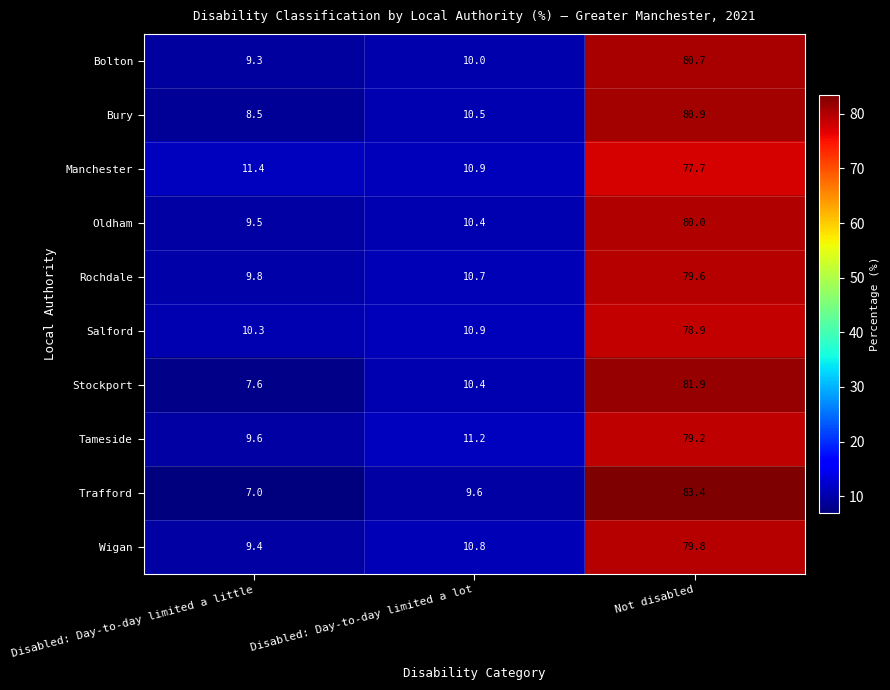

Is it true that Wigan equals 3.4 at Disabled: Day-to-day limited a little?

False